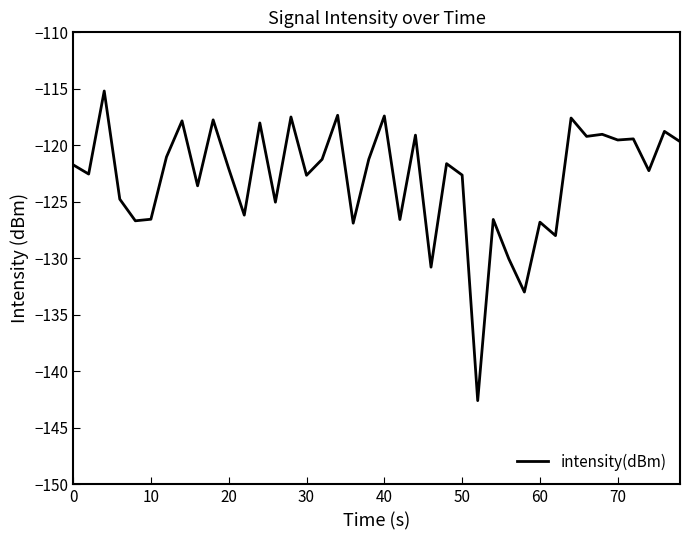

How many lines are shown in the chart?

1